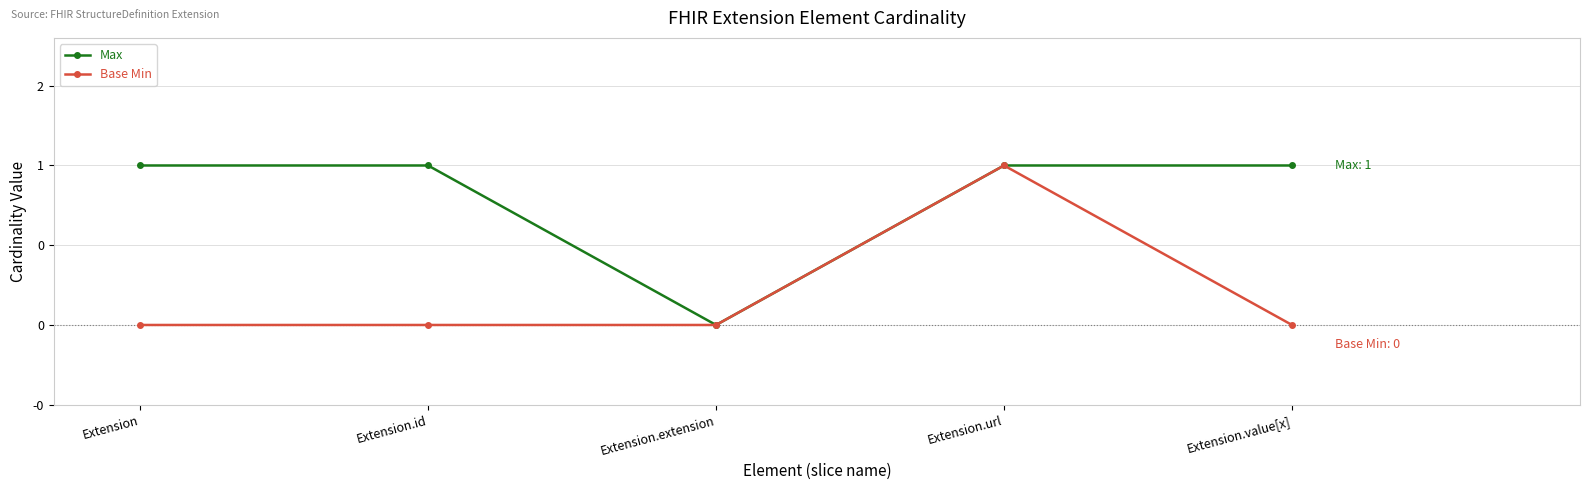

What is the difference between the highest and lowest values at Extension.id?

1